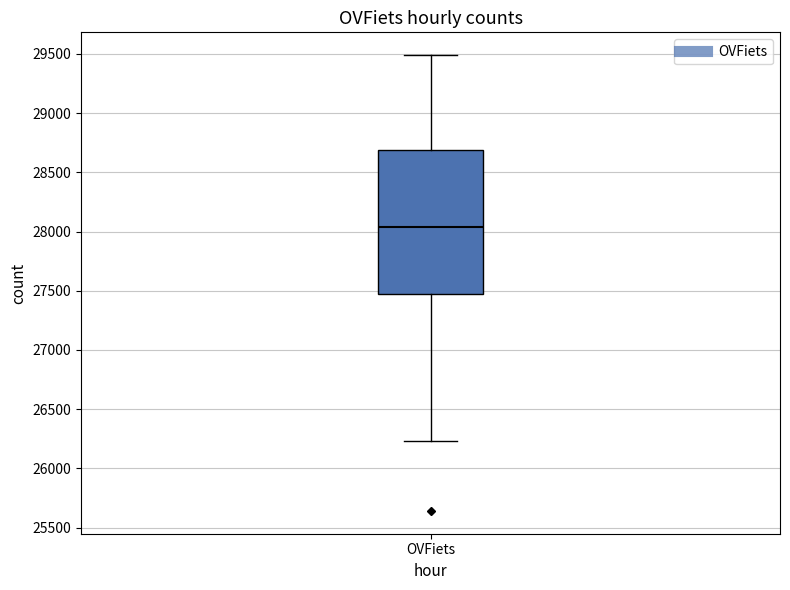

Where does the upper whisker of the box for OVFiets end on the y-axis? The values are not printed on the chart, so give them approximately, as read against the axis.

29500